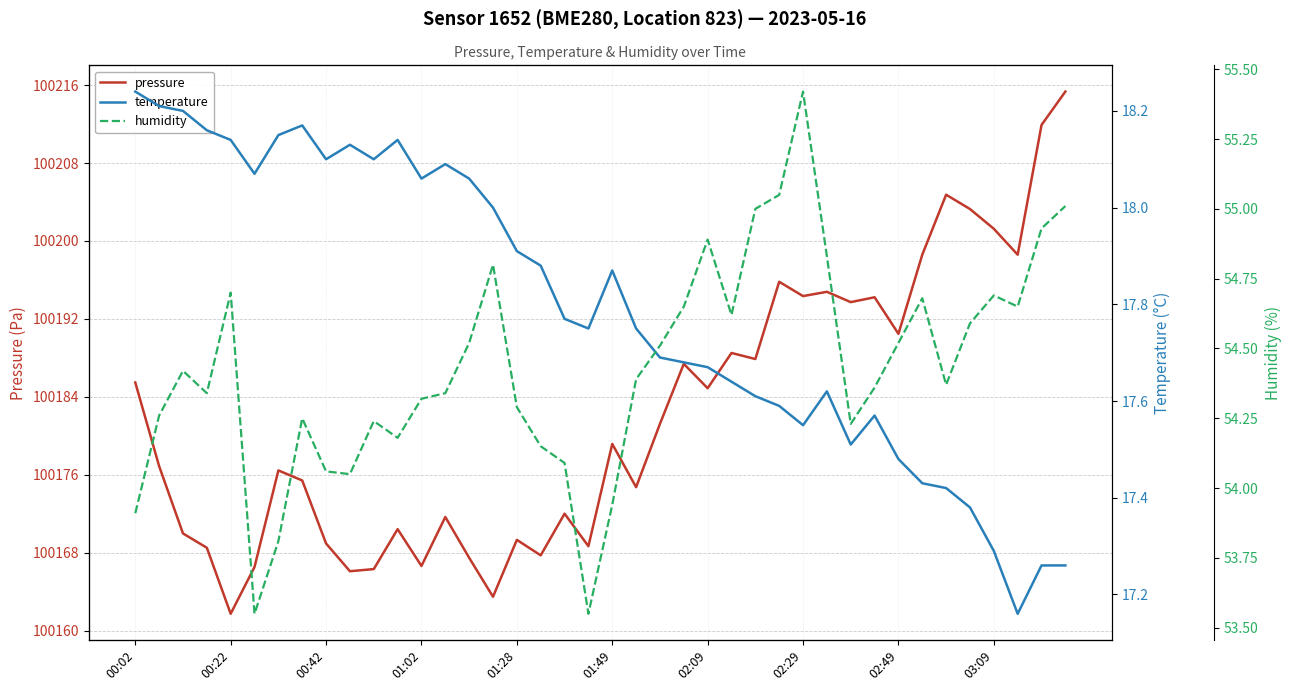

Reading left to right, list all the values displayed in this chart.

pressure: 100185.5	100176.9	100170.0	100168.5	100161.7	100166.5	100176.4	100175.4	100168.9	100166.1	100166.3	100170.4	100166.6	100171.7	100167.5	100163.5	100169.3	100167.7	100172.0	100168.7	100179.2	100174.7	100181.2	100187.4	100184.9	100188.5	100187.9	100195.8	100194.3	100194.8	100193.7	100194.2	100190.5	100198.6	100204.8	100203.3	100201.2	100198.6	100211.9	100215.3
temperature: 18.2	18.2	18.2	18.2	18.1	18.1	18.1	18.2	18.1	18.1	18.1	18.1	18.1	18.1	18.1	18.0	17.9	17.9	17.8	17.8	17.9	17.8	17.7	17.7	17.7	17.6	17.6	17.6	17.6	17.6	17.5	17.6	17.5	17.4	17.4	17.4	17.3	17.2	17.3	17.3
humidity: 53.9	54.3	54.4	54.3	54.7	53.5	53.8	54.2	54.1	54.0	54.2	54.2	54.3	54.3	54.5	54.8	54.3	54.1	54.1	53.5	53.9	54.4	54.5	54.6	54.9	54.6	55.0	55.0	55.4	54.8	54.2	54.4	54.5	54.7	54.4	54.6	54.7	54.6	54.9	55.0